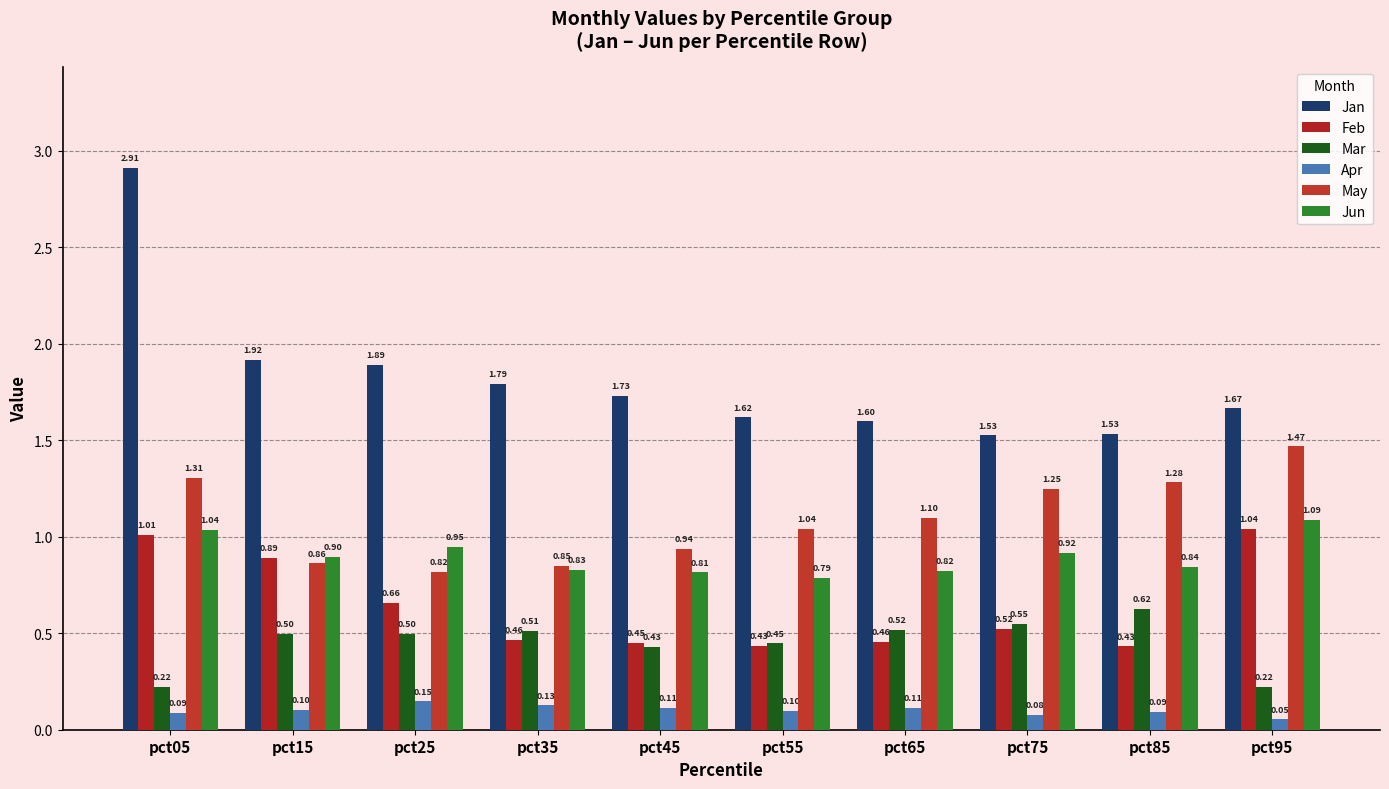

True or false: Apr has a value of 0.0 at pct95.

False